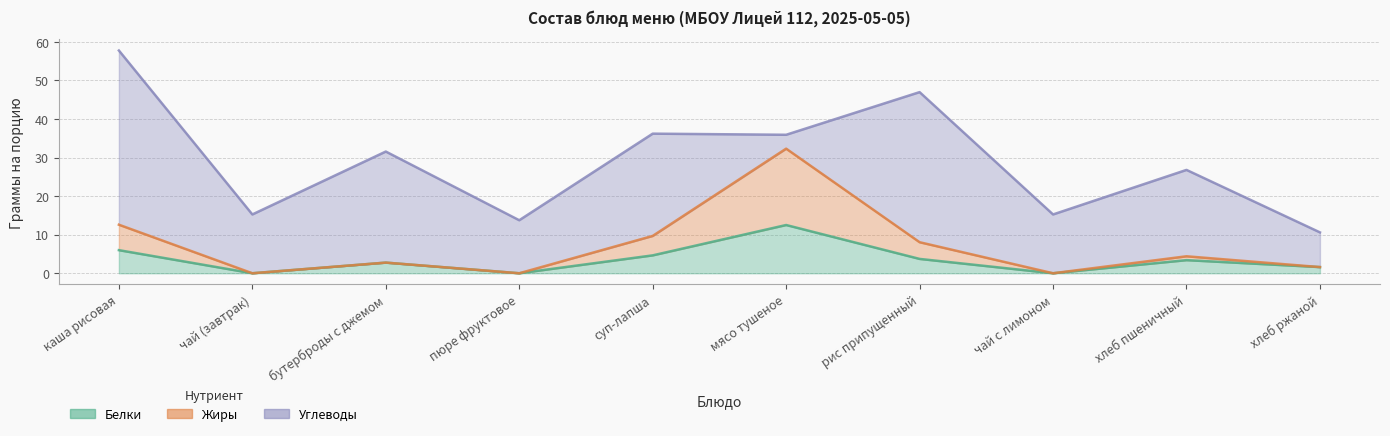

Which has a higher value, мясо тушеное or суп-лапша?

мясо тушеное